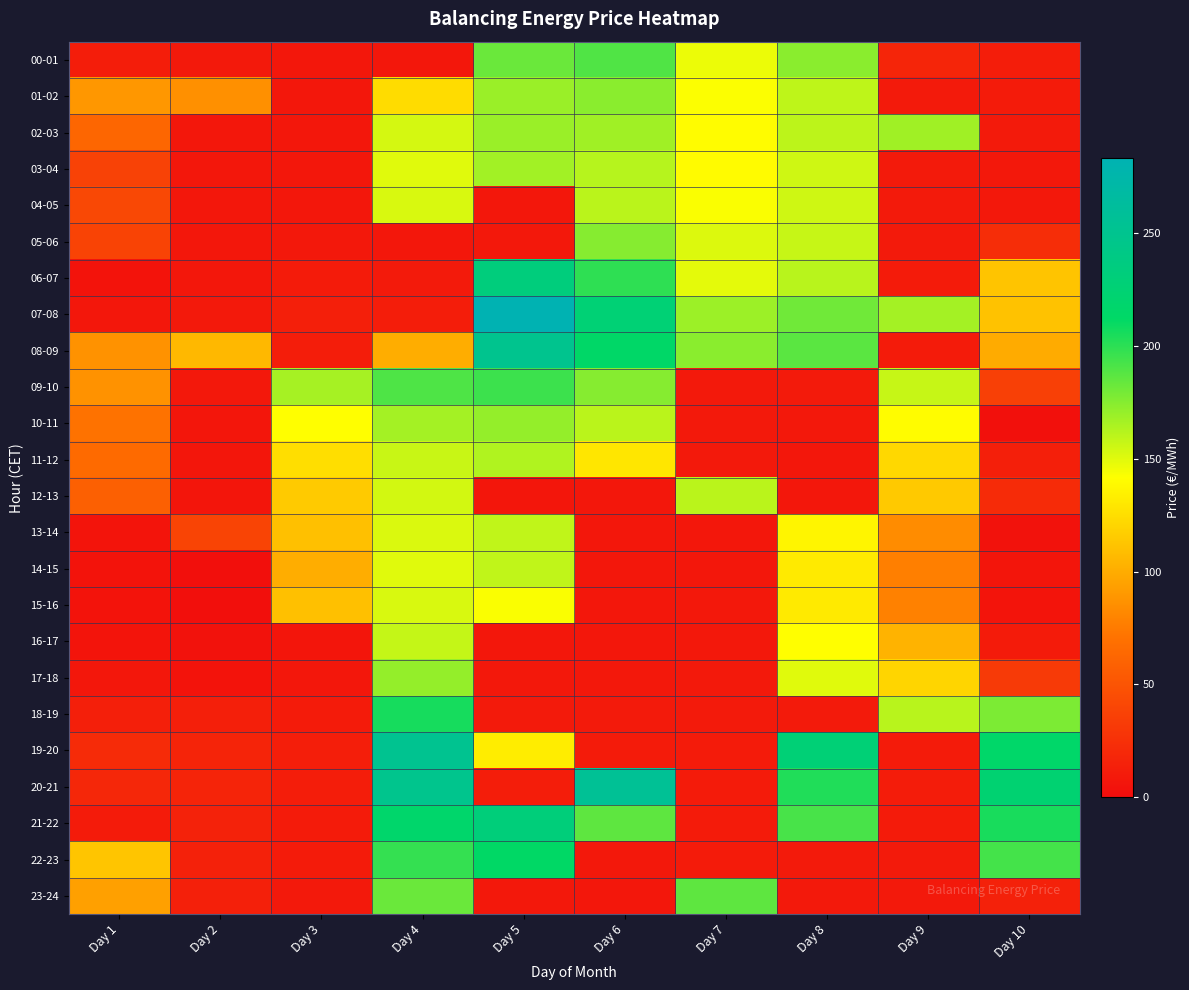

At which category is the sum across all series the highest?

Day 4